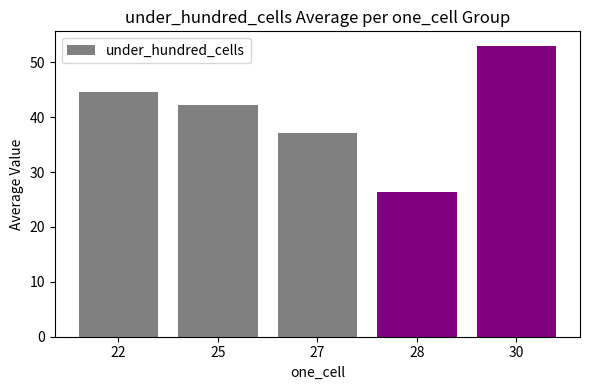

What is the ratio of the value at 30 to the value at 28?

2.0